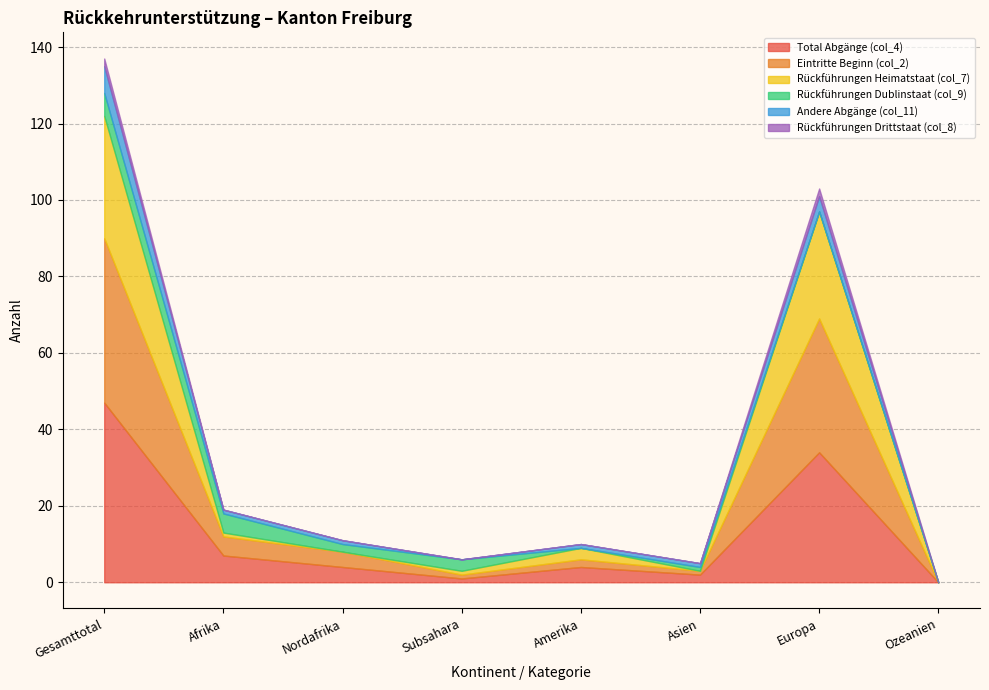

True or false: Eintritte Beginn (col_2) has more than 1 points higher than both neighbors.

True